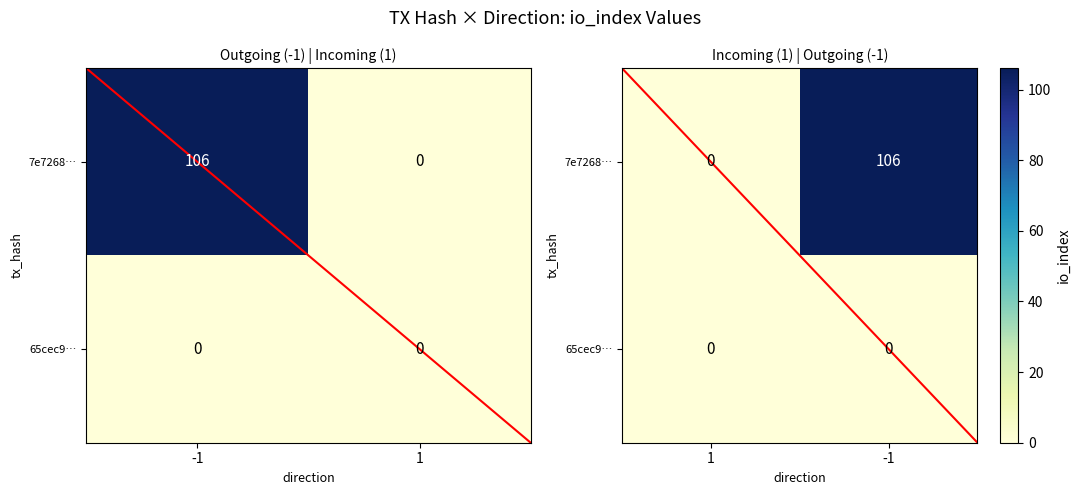

The 7e7268… series shows -72 at 1. True or false?

False